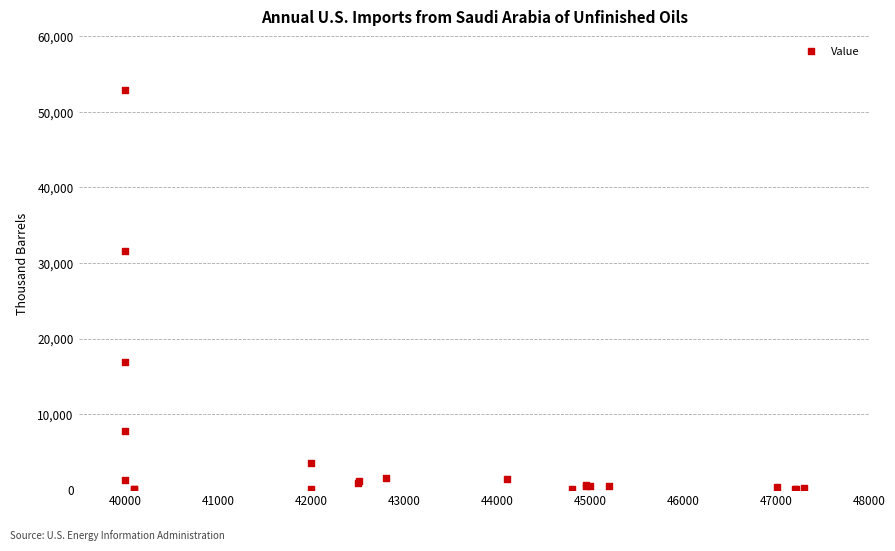

What Y value in the scatter plot is closest to 26465?

31553